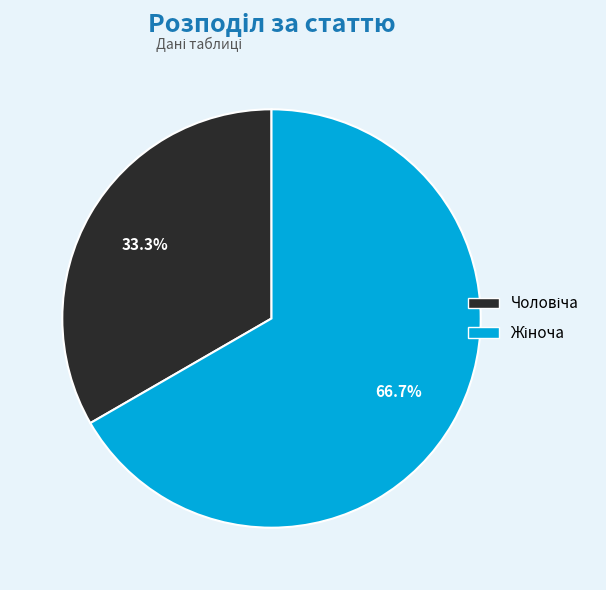

To the nearest percent, what is the difference between the largest and smallest slice percentages?

33%